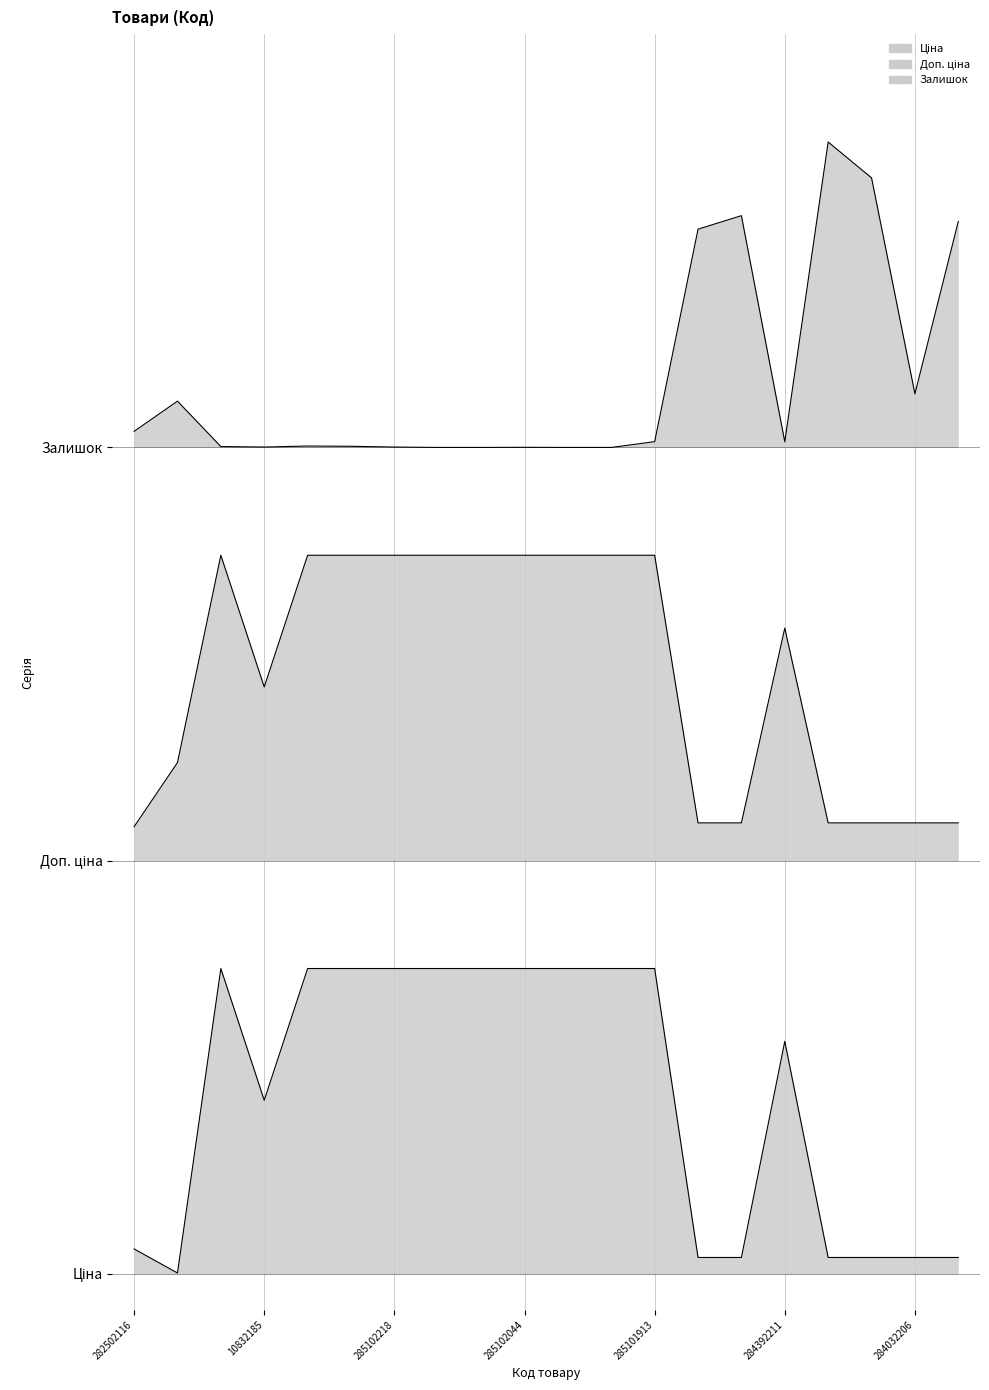

At 285102216, list the series in order from smallest to largest.

Ціна, Доп. ціна, Залишок